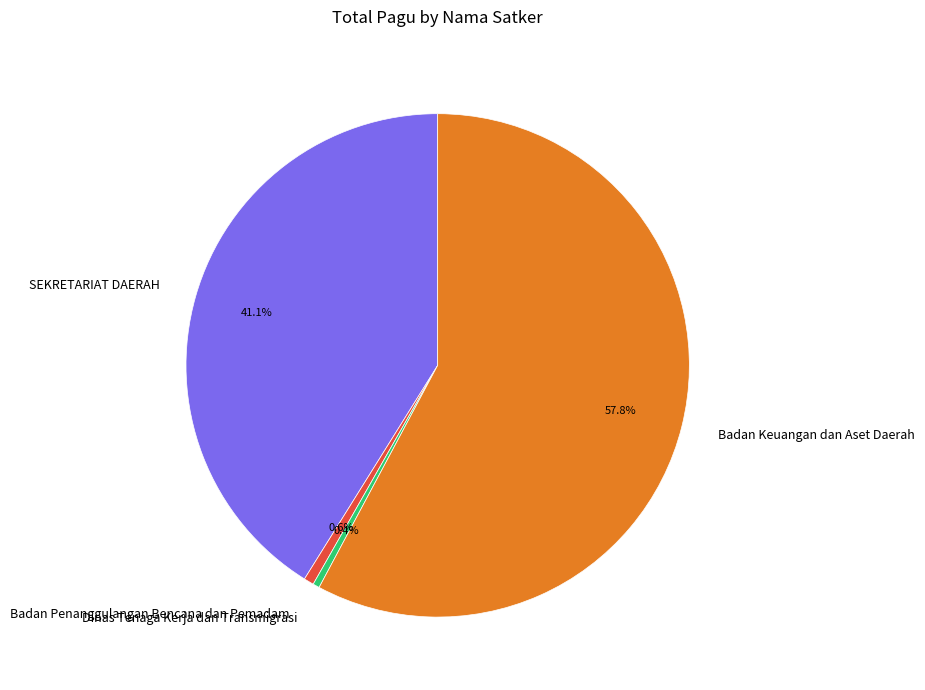

Which has a higher value, SEKRETARIAT DAERAH or Badan Penanggulangan Bencana dan Pemadam?

SEKRETARIAT DAERAH